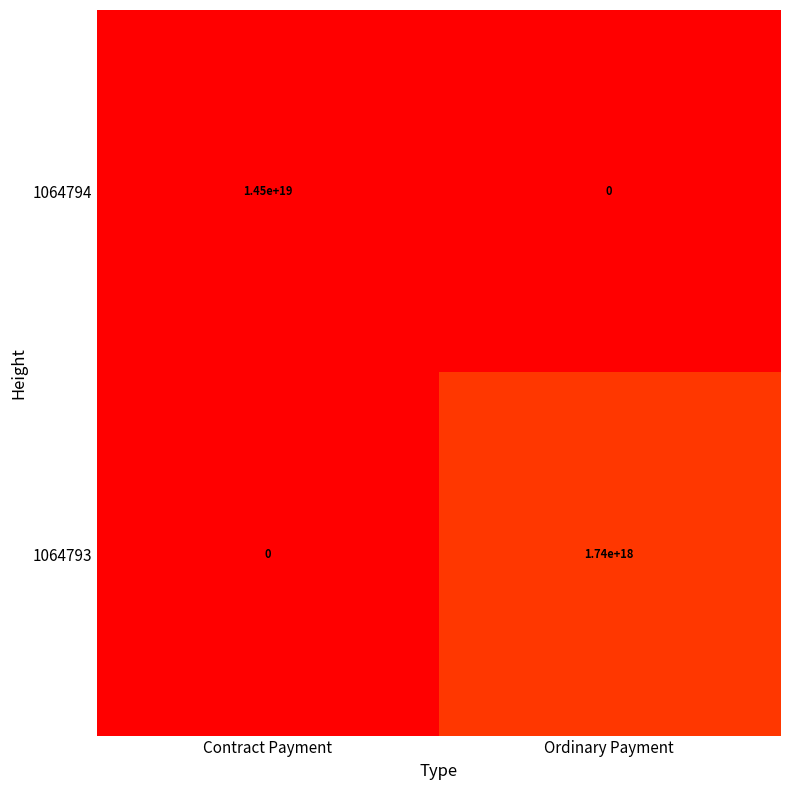

At which label does 1064794 reach its peak?

Contract Payment